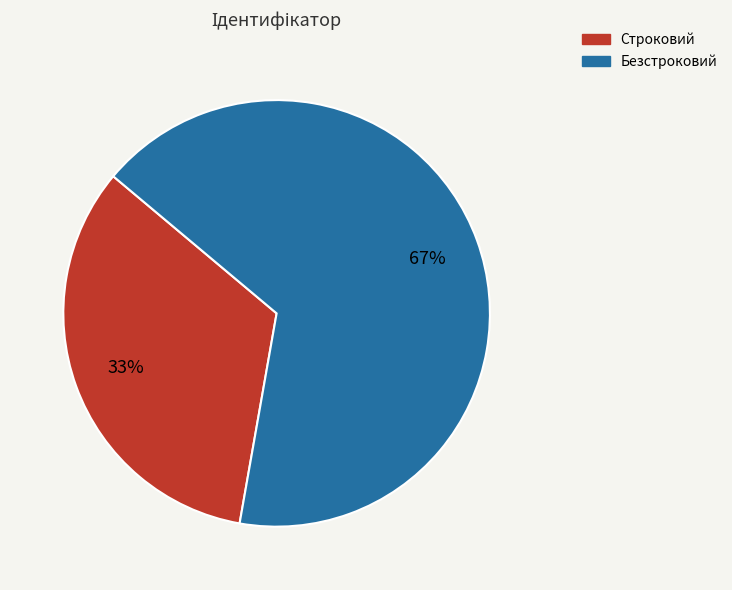

Rank the categories by value from highest to lowest.

Безстроковий, Строковий